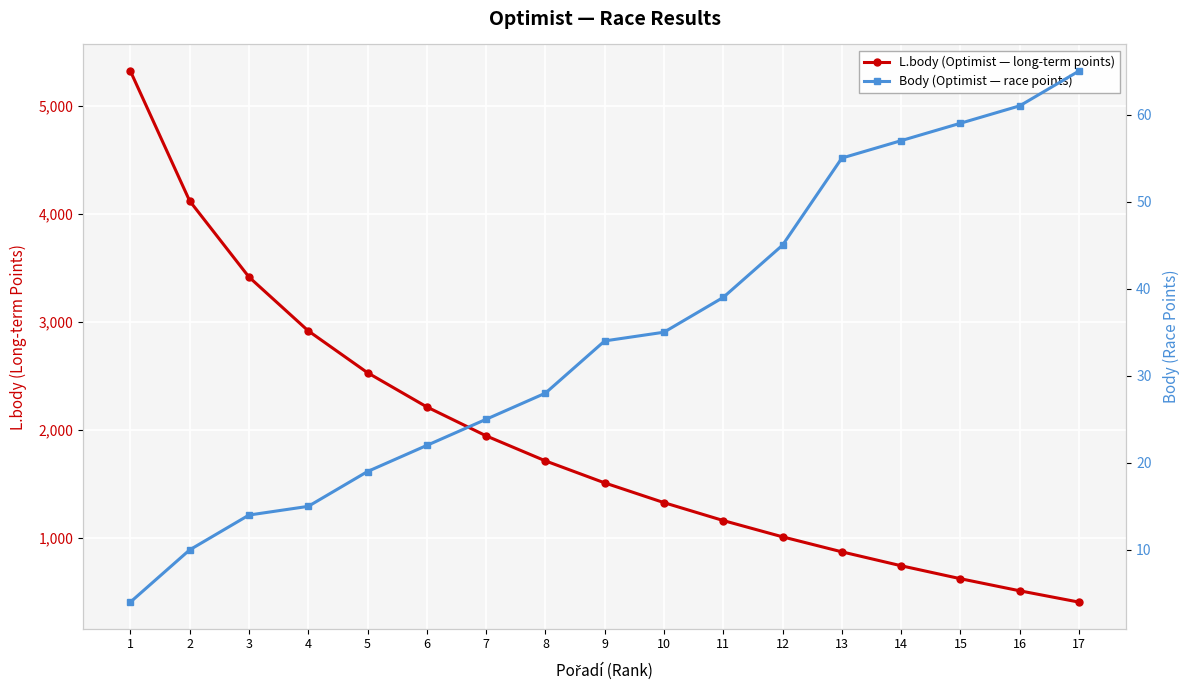

Which series has the largest range (max minus min)?

L.body (Optimist — long-term points)